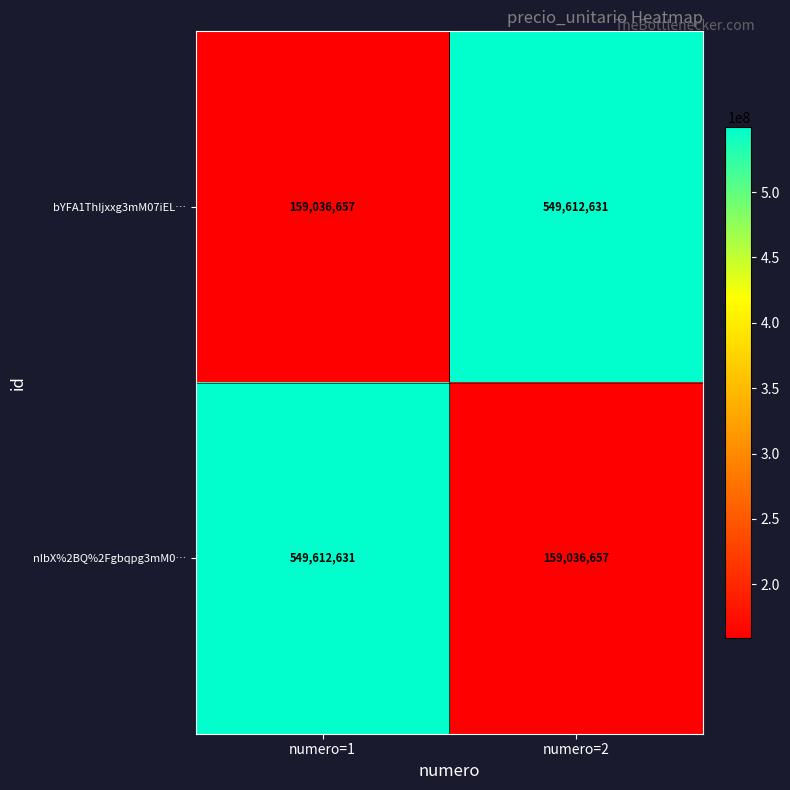

What is the difference between the nIbX%2BQ%2Fgbqpg3mM0… values at numero=1 and numero=2?

390575974